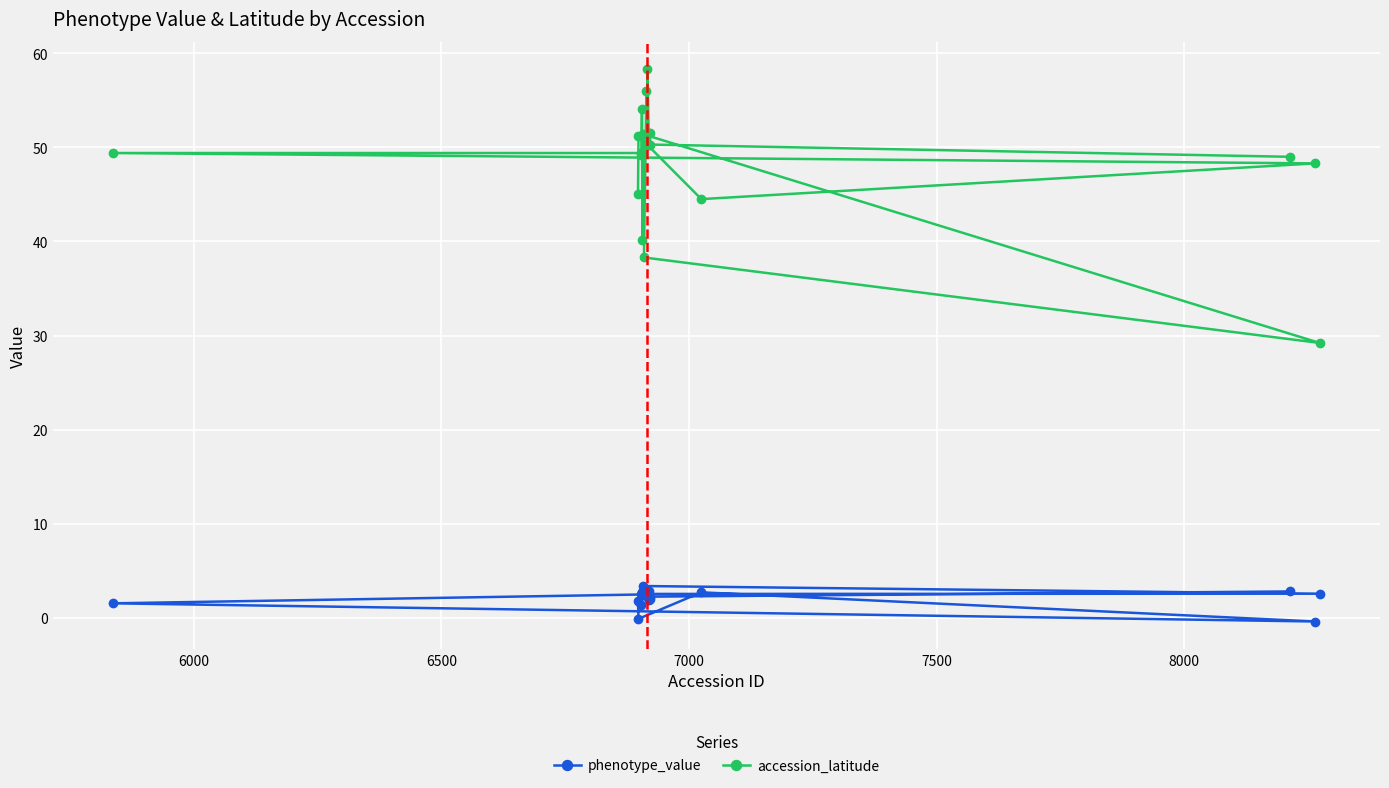

What are all the series names shown in the legend?

phenotype_value, accession_latitude